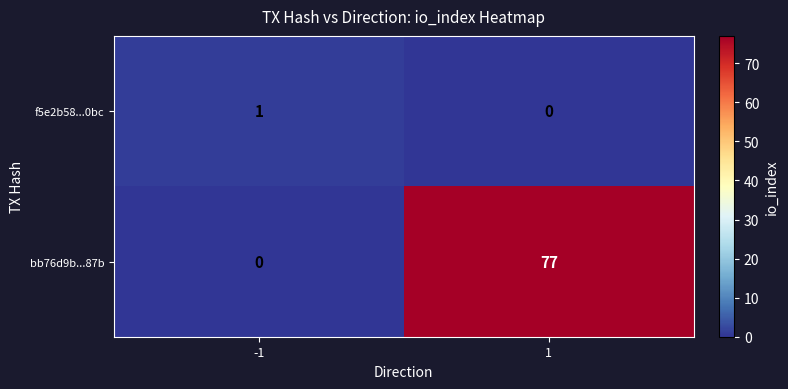

Between -1 and 1, which series saw the biggest shift?

bb76d9b...87b